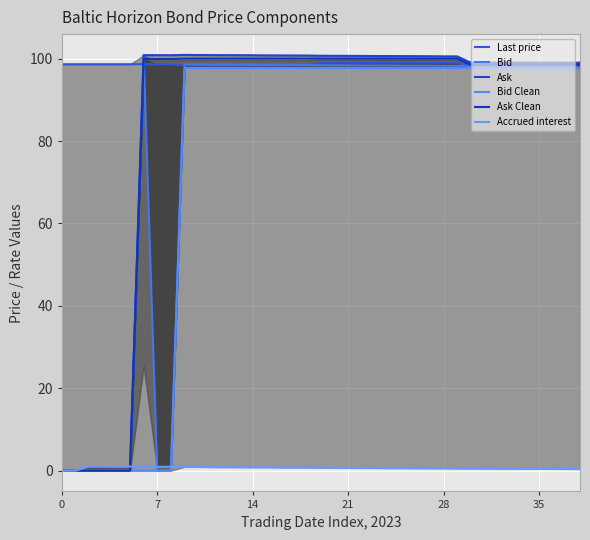

Which series has the largest range (max minus min)?

Ask